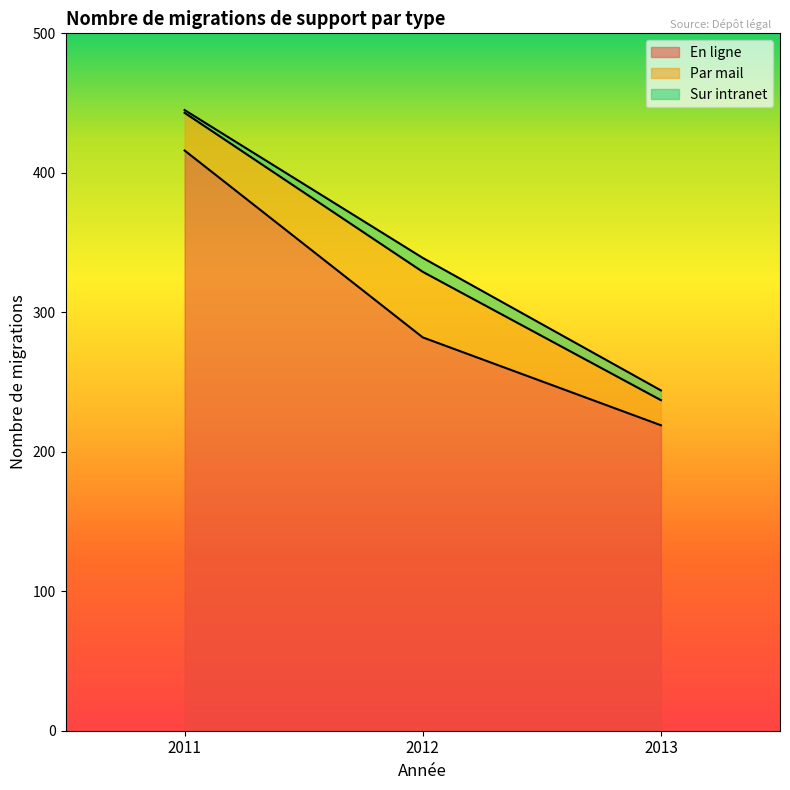

At which label does Sur intranet first exceed 7?

2012